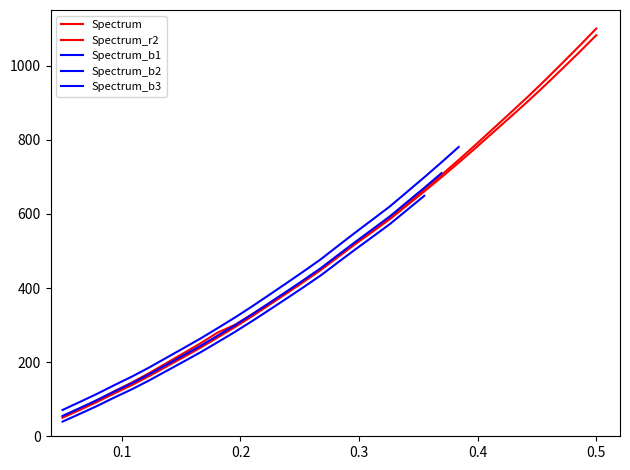

What is the value of the 9th point from the left?

238.9